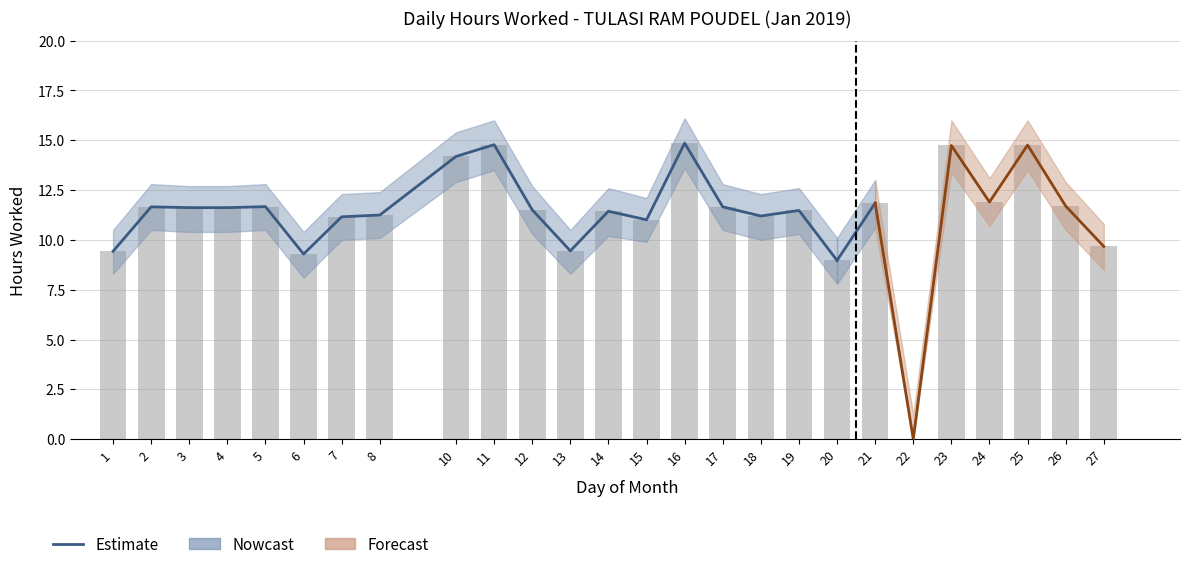

Which has a higher value, 21 or 15?

21